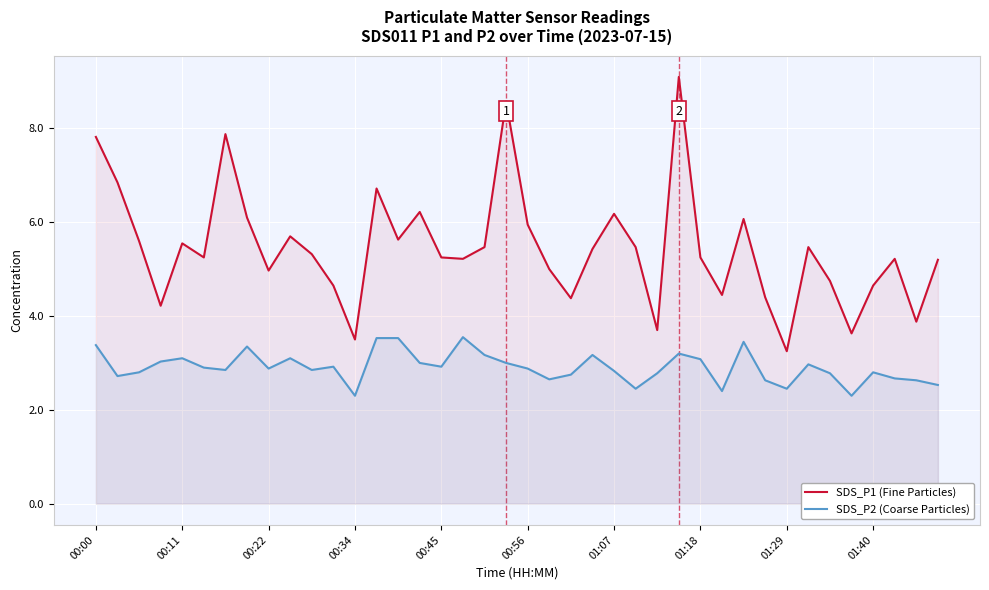

True or false: SDS_P1 (Fine Particles) has a value of 7.6 at 25.

False